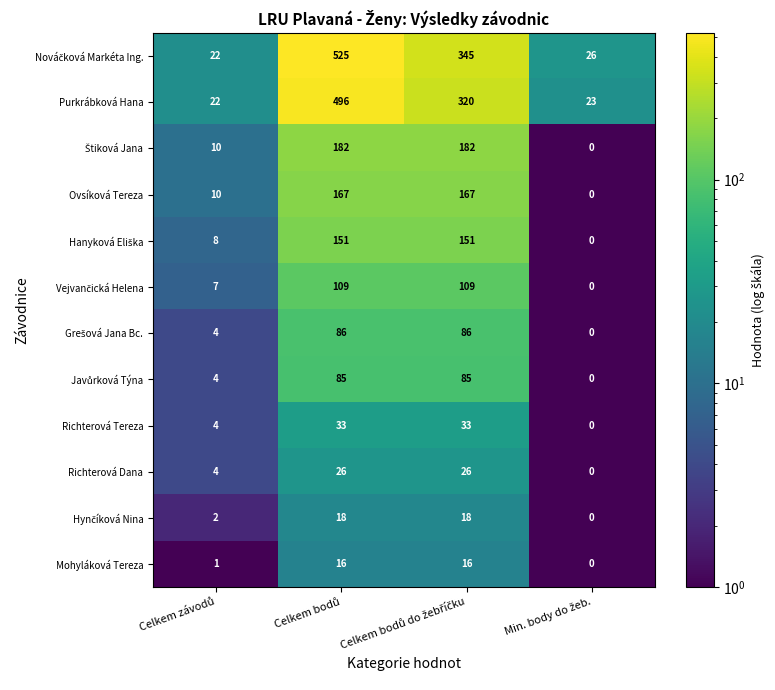

What is the sum of all Richterová Tereza values?

70